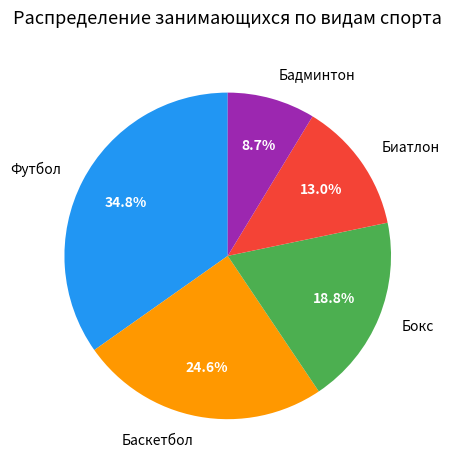

How many slices are in this pie chart?

5